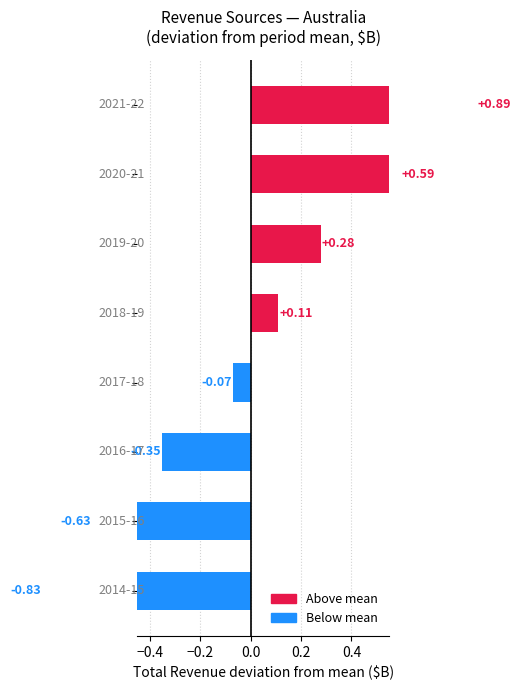

What is the value of the 8th bar from the left?

0.9